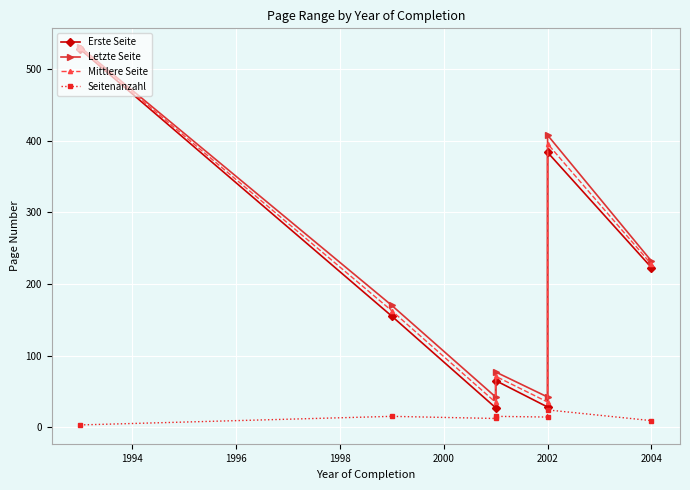

How many distinct data groups are displayed?

4